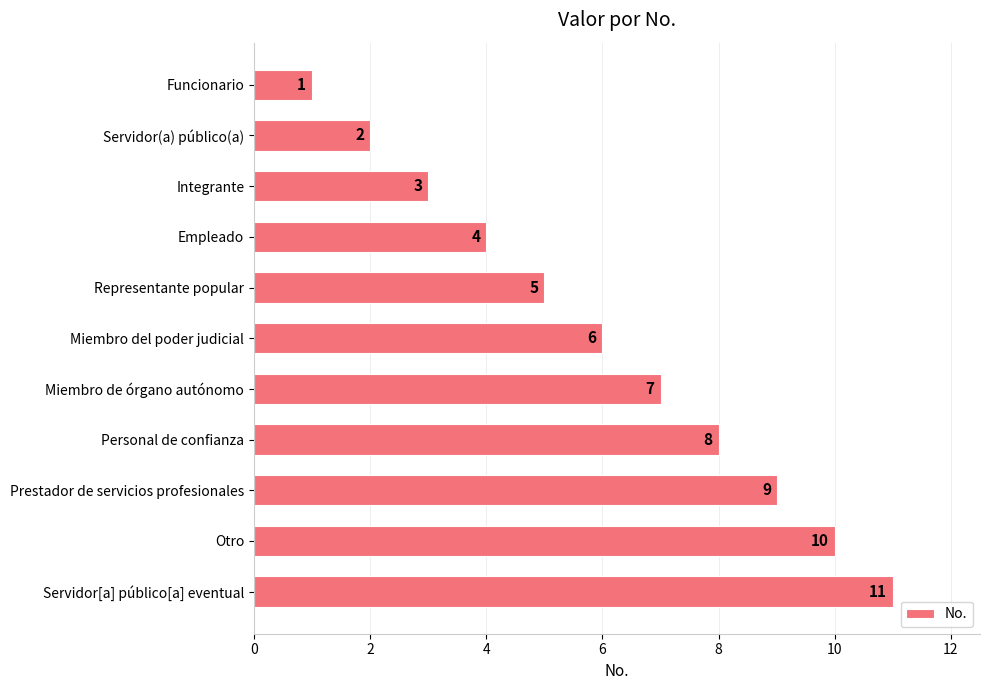

What is the difference between the maximum and second lowest values?

9